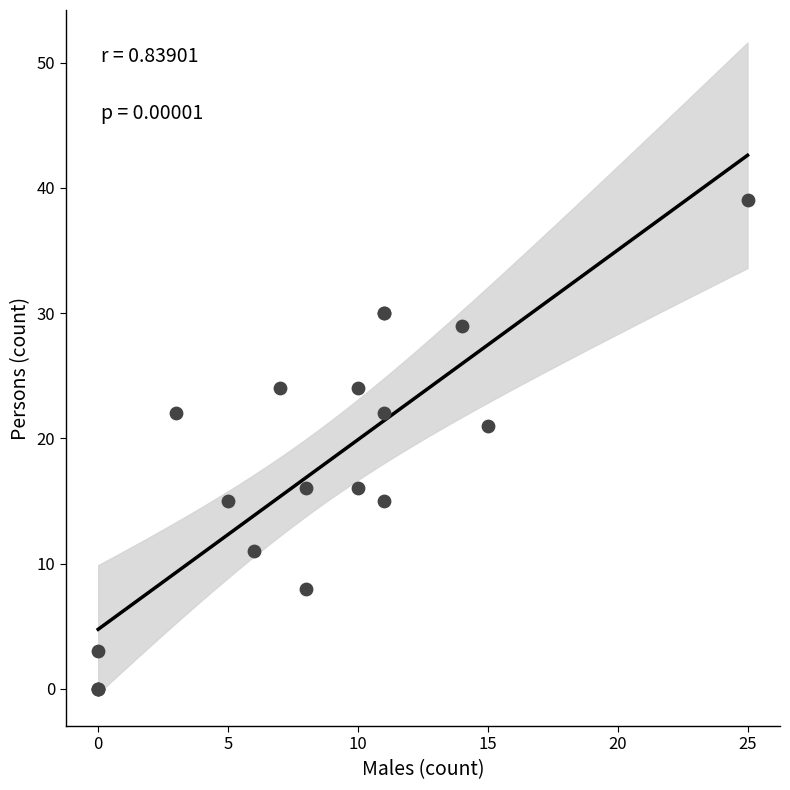

What Y value in the scatter plot is closest to 19?

21